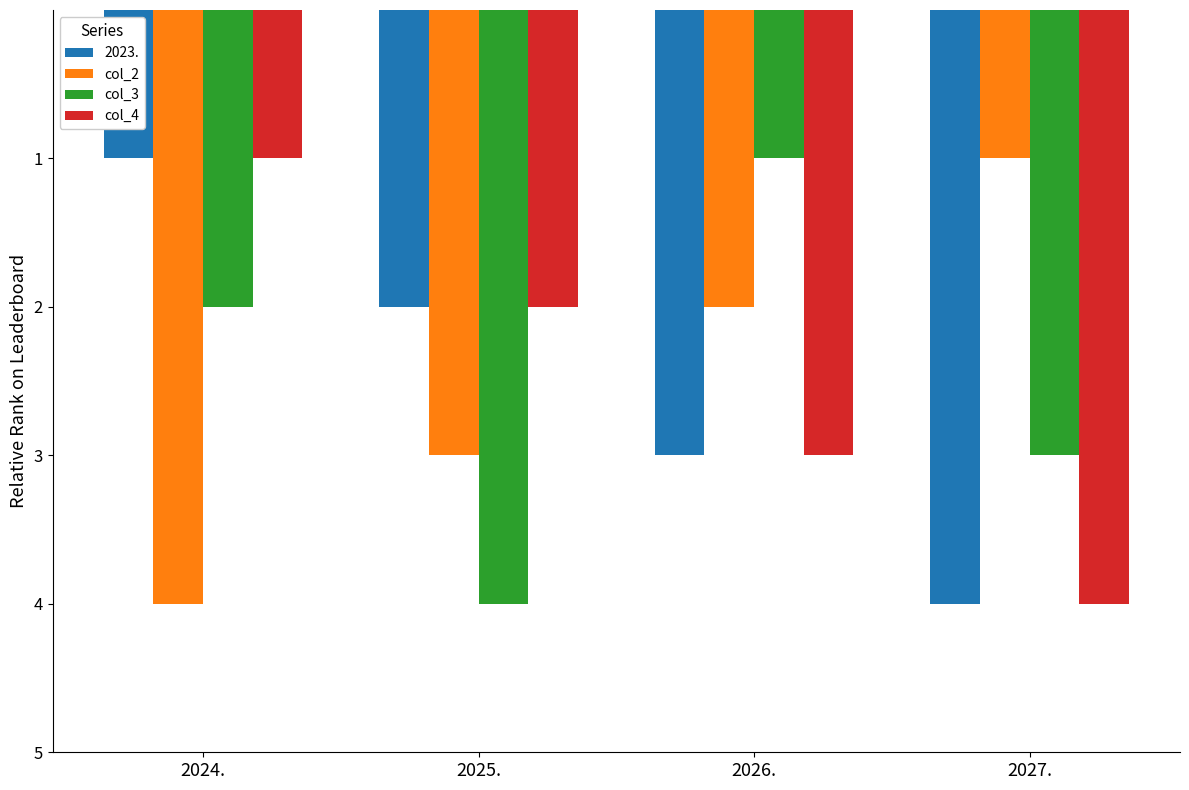

What is the sum of the col_2 values at 2024. and 2025.?

7